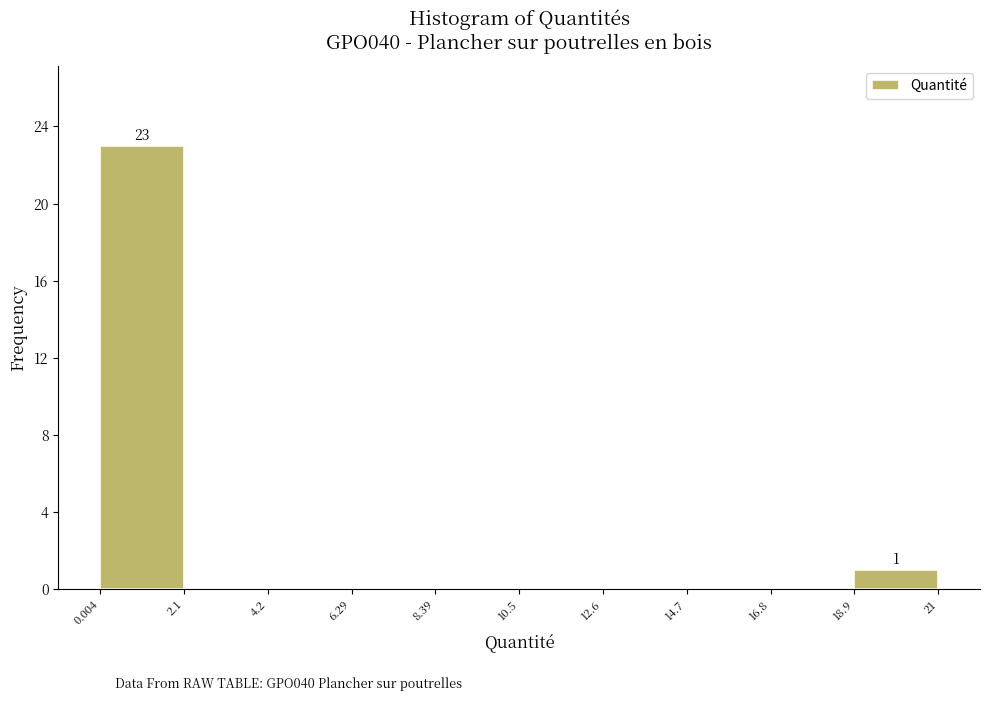

Over which range of the x-axis is the bar tallest?

0.004 to 2.1